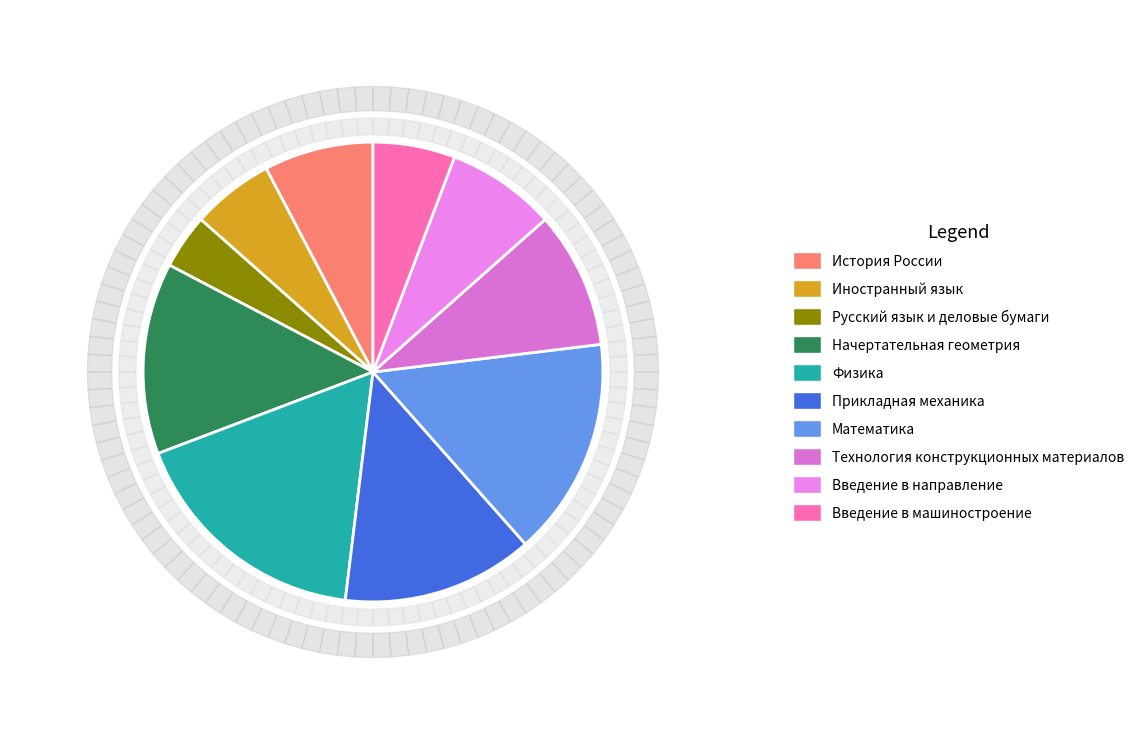

Does Введение в машиностроение represent more than half of the total?

No